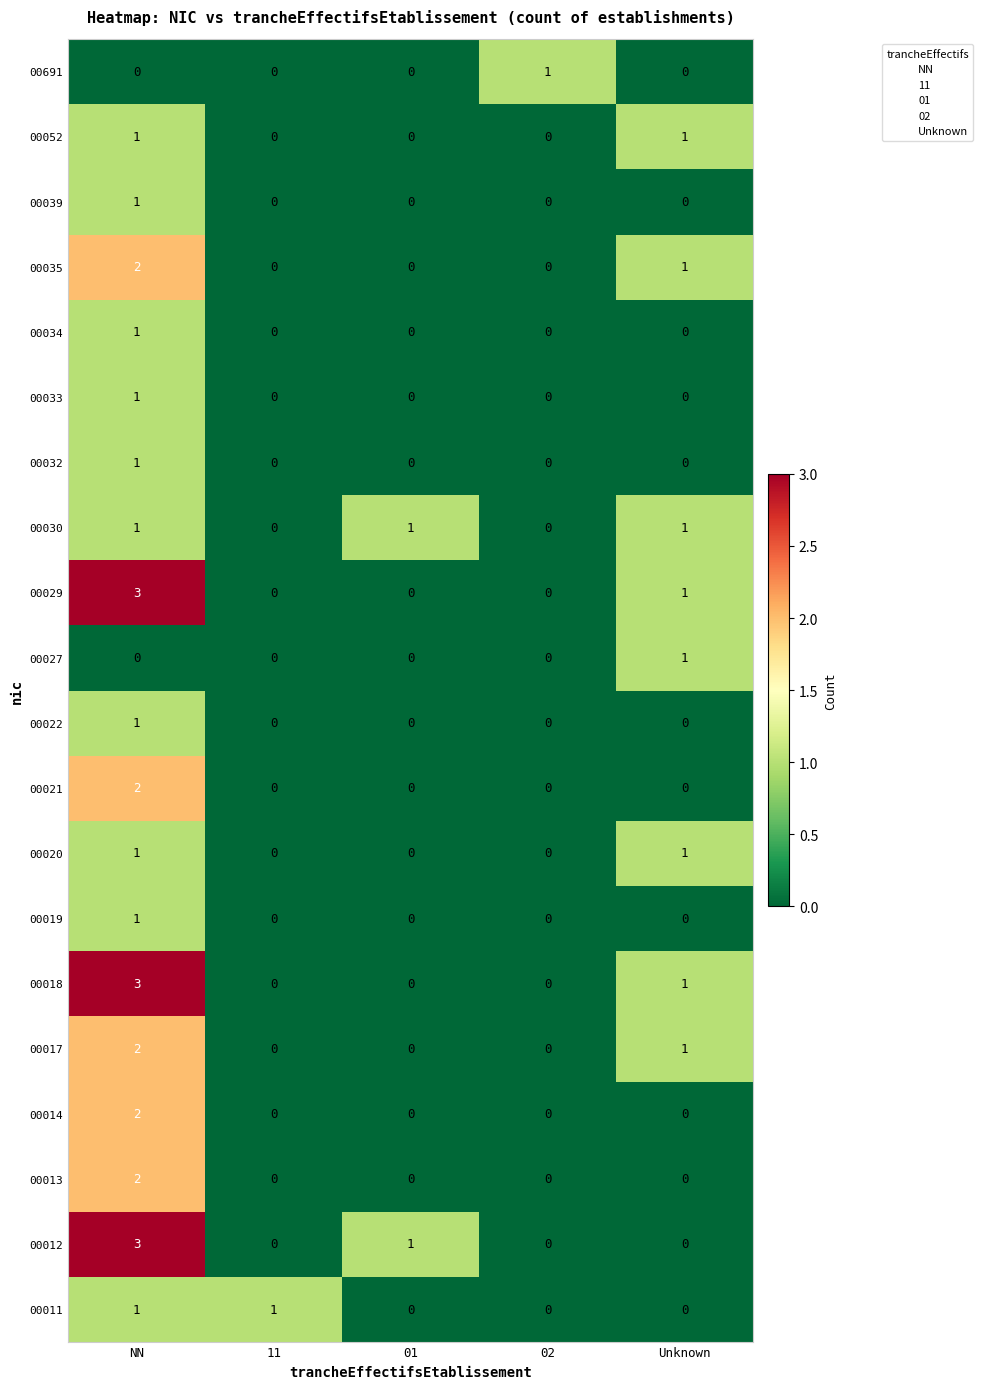

What is the spread (max minus min) of values at 02?

1